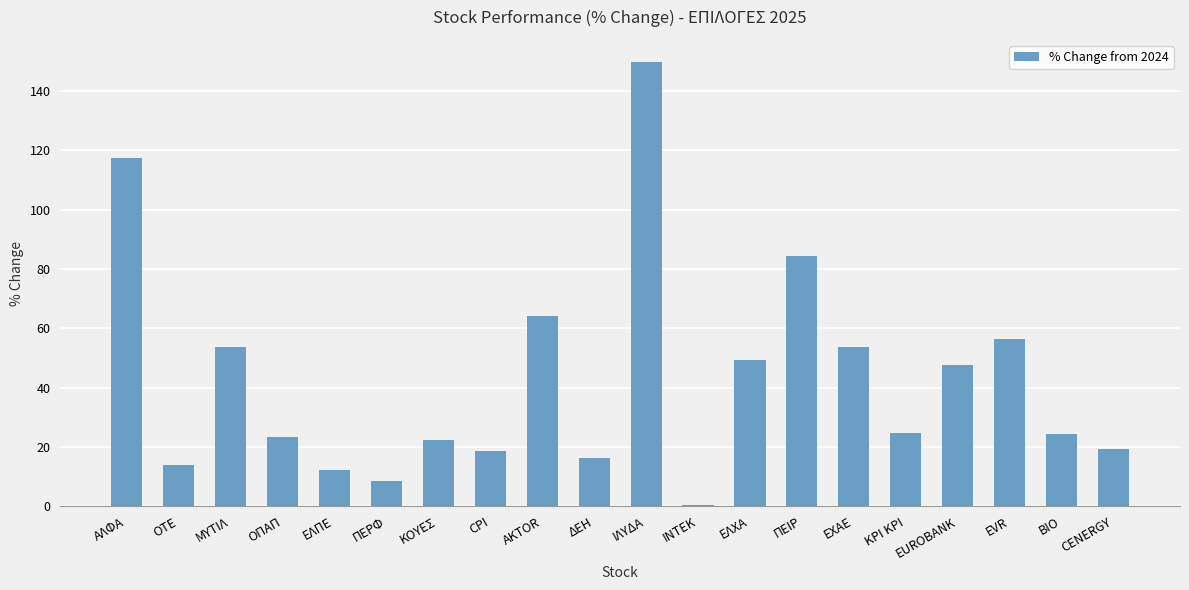

At which label is the value closest to 75?

ΠΕΙΡ